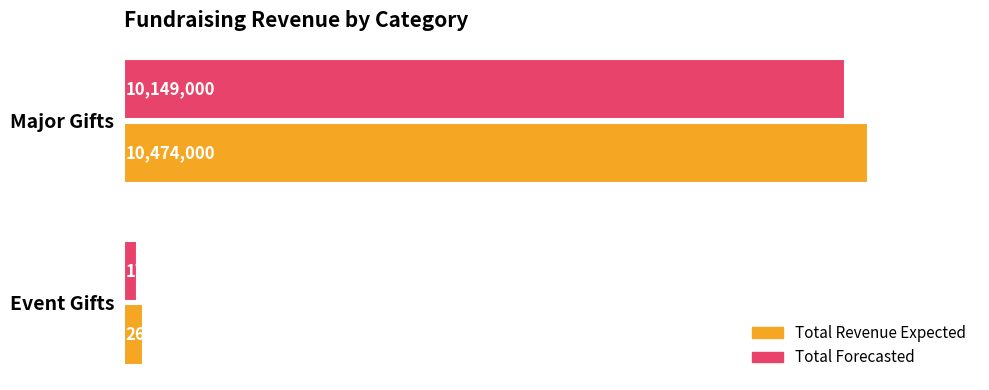

What are all the series names shown in the legend?

Total Revenue Expected, Total Forecasted